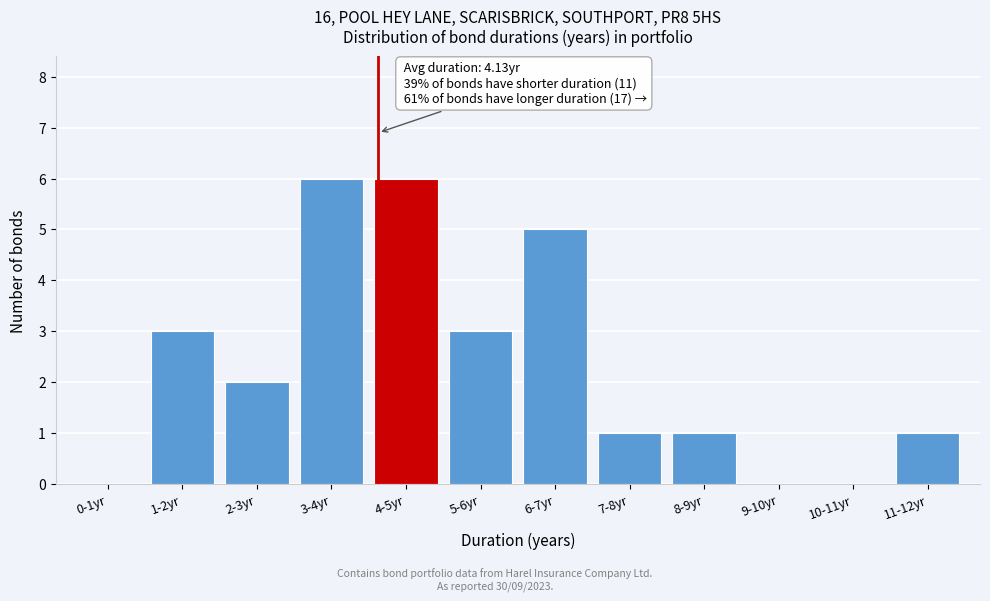

Reading left to right, transcribe all the data shown in this chart.

0-1yr=0	1-2yr=3	2-3yr=2	3-4yr=6	4-5yr=6	5-6yr=3	6-7yr=5	7-8yr=1	8-9yr=1	9-10yr=0	10-11yr=0	11-12yr=1